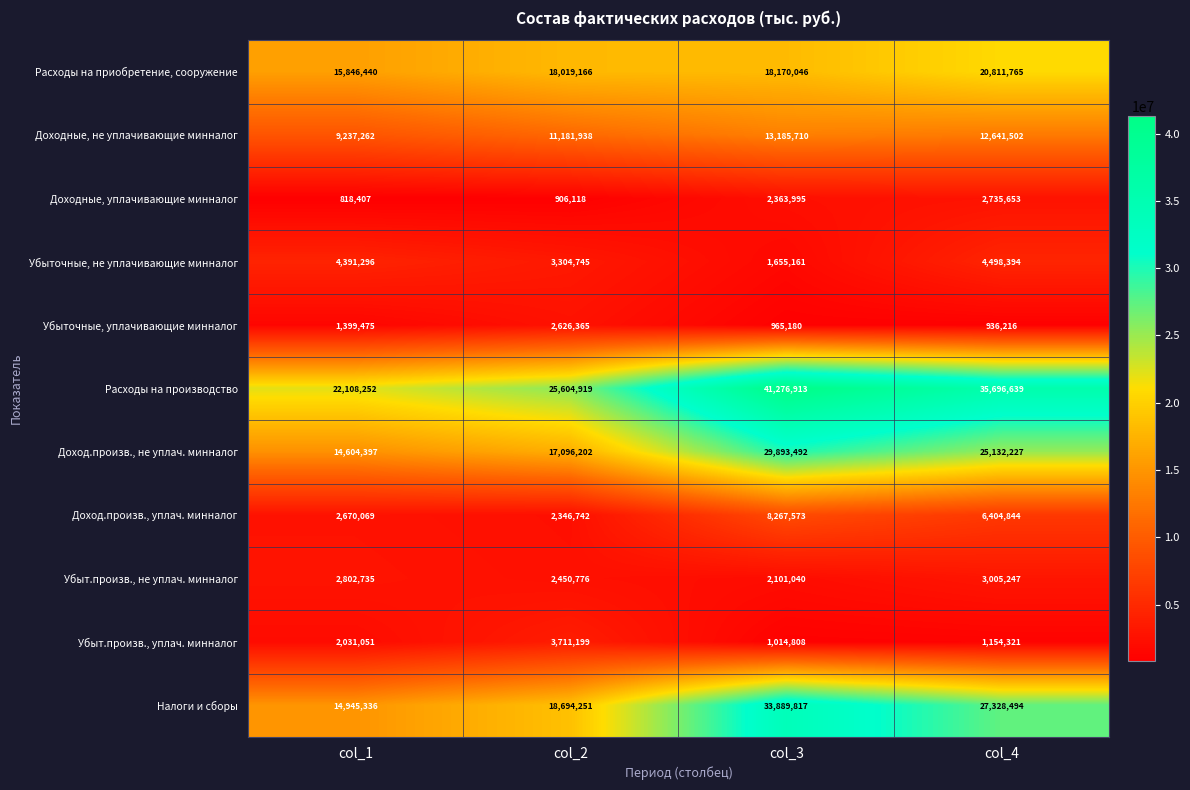

Which label corresponds to the largest value in the chart?

col_3